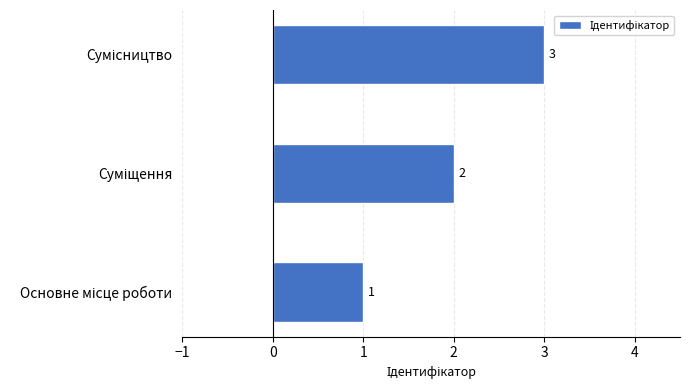

What is the average value?

2